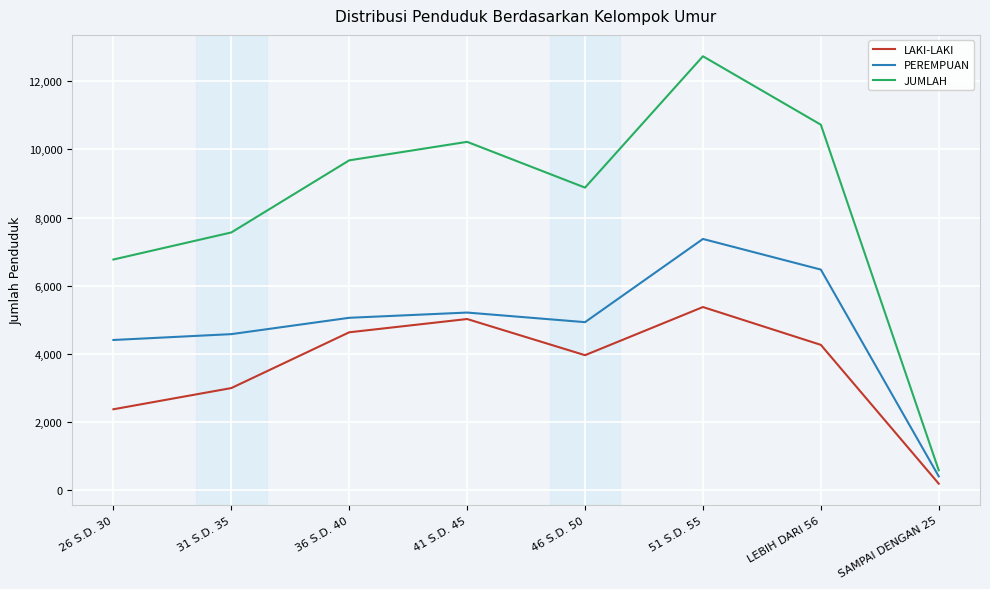

True or false: JUMLAH has more than 1 interior local peaks.

True